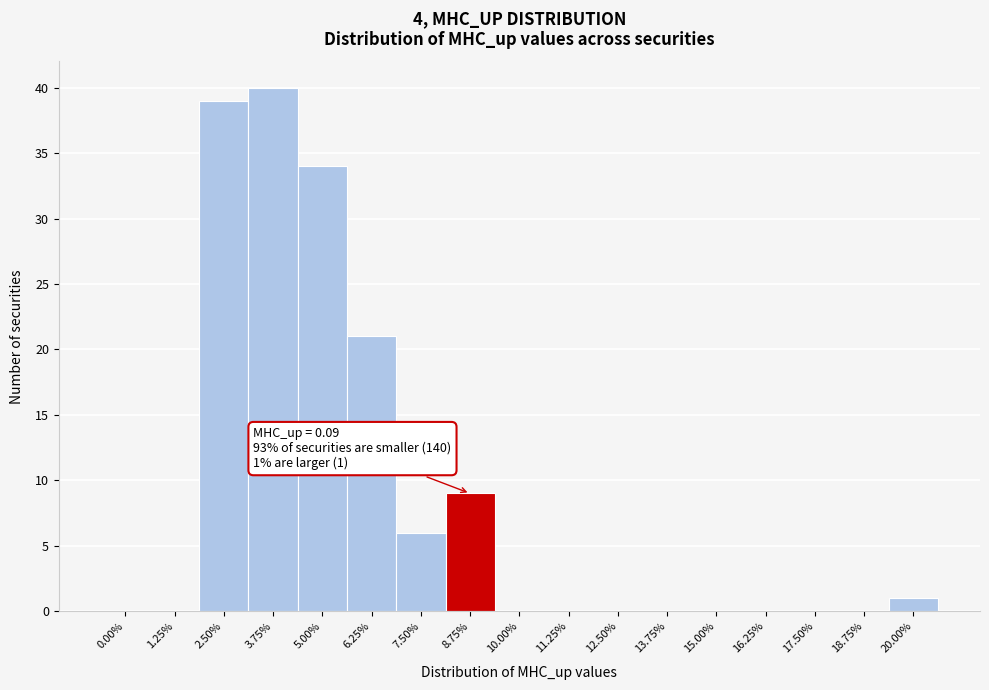

Reading right to left, transcribe all the data shown in this chart.

20.00%=1	18.75%=0	17.50%=0	16.25%=0	15.00%=0	13.75%=0	12.50%=0	11.25%=0	10.00%=0	8.75%=9	7.50%=6	6.25%=21	5.00%=34	3.75%=40	2.50%=39	1.25%=0	0.00%=0